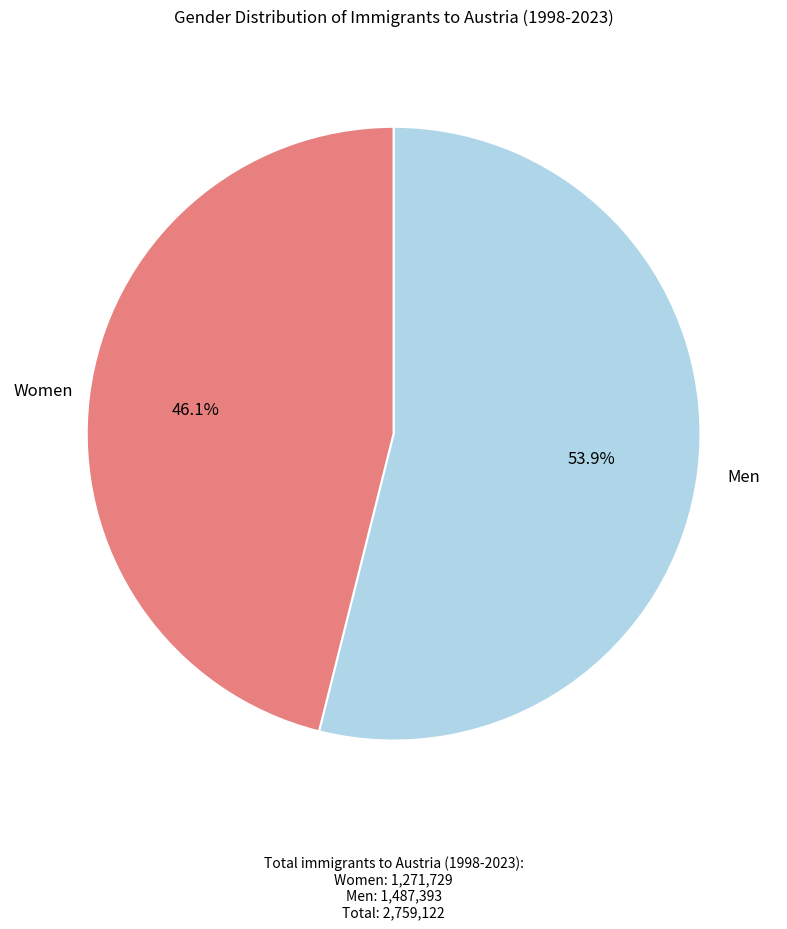

What is the ratio of the value at Men to the value at Women?

1.2